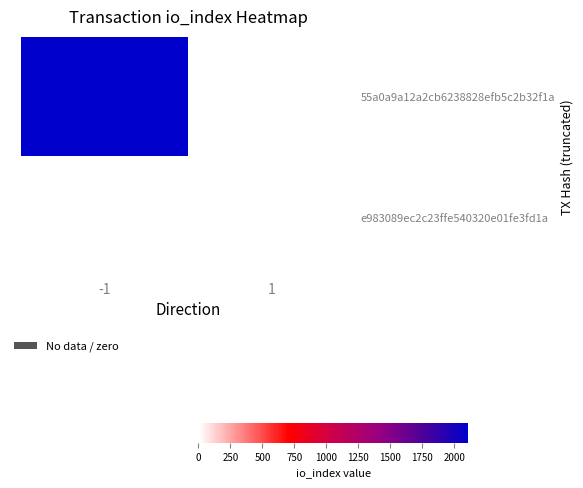

Reading left to right, transcribe all the data shown in this chart.

55a0a9a12a2cb6238828efb5c2b32f1a: -1=2112	1=0
e983089ec2c23ffe540320e01fe3fd1a: -1=0	1=0